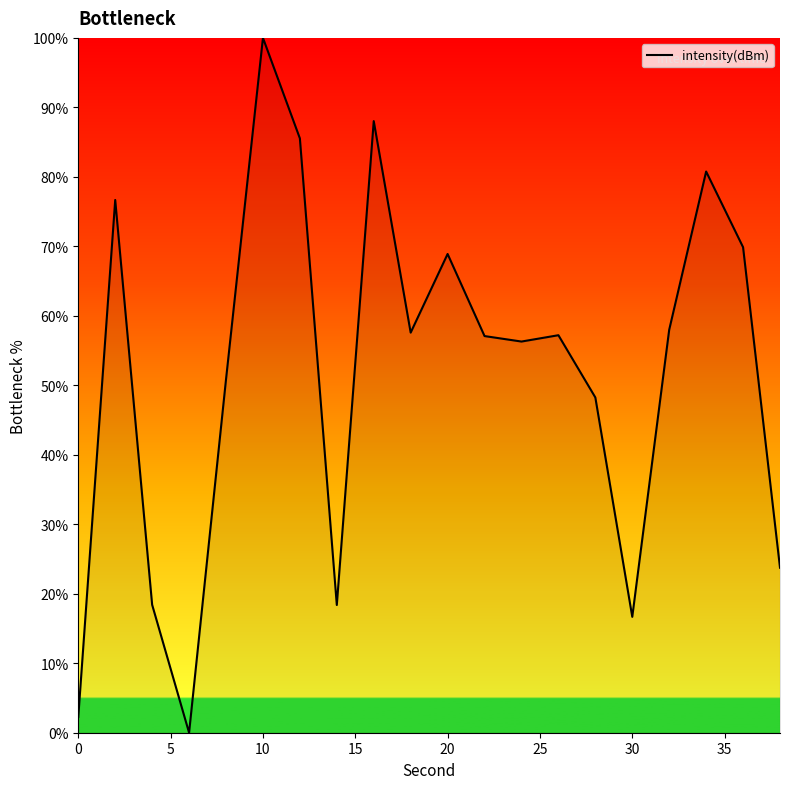

What is the difference between the maximum and minimum values?

100.0